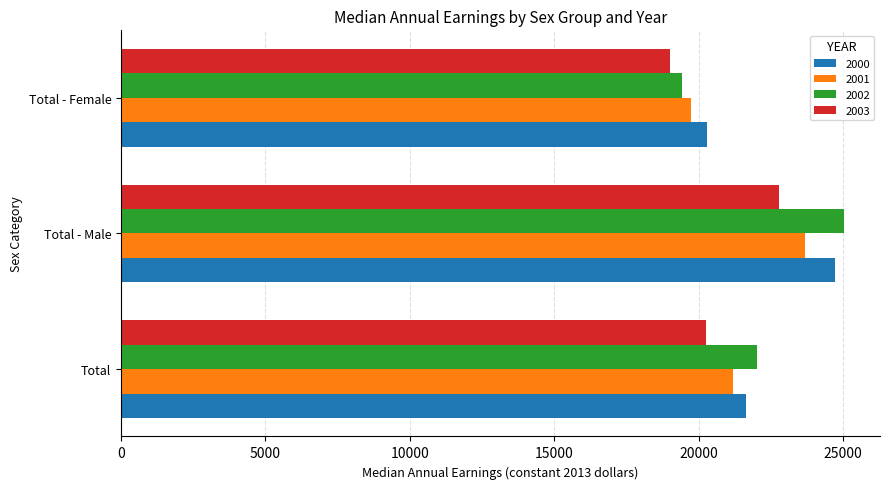

Which series has the largest range (max minus min)?

2002